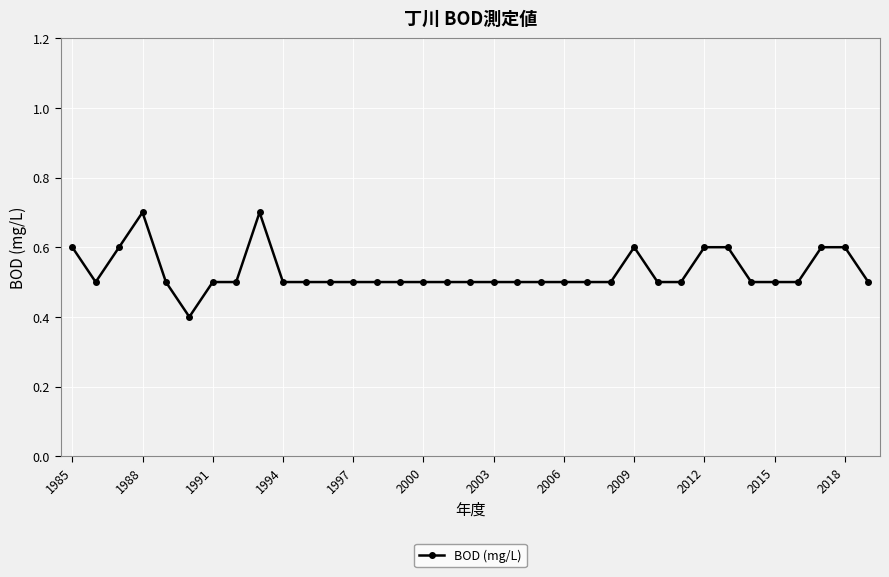

Reading left to right, list all the values displayed in this chart.

0.6	0.5	0.6	0.7	0.5	0.4	0.5	0.5	0.7	0.5	0.5	0.5	0.5	0.5	0.5	0.5	0.5	0.5	0.5	0.5	0.5	0.5	0.5	0.5	0.6	0.5	0.5	0.6	0.6	0.5	0.5	0.5	0.6	0.6	0.5